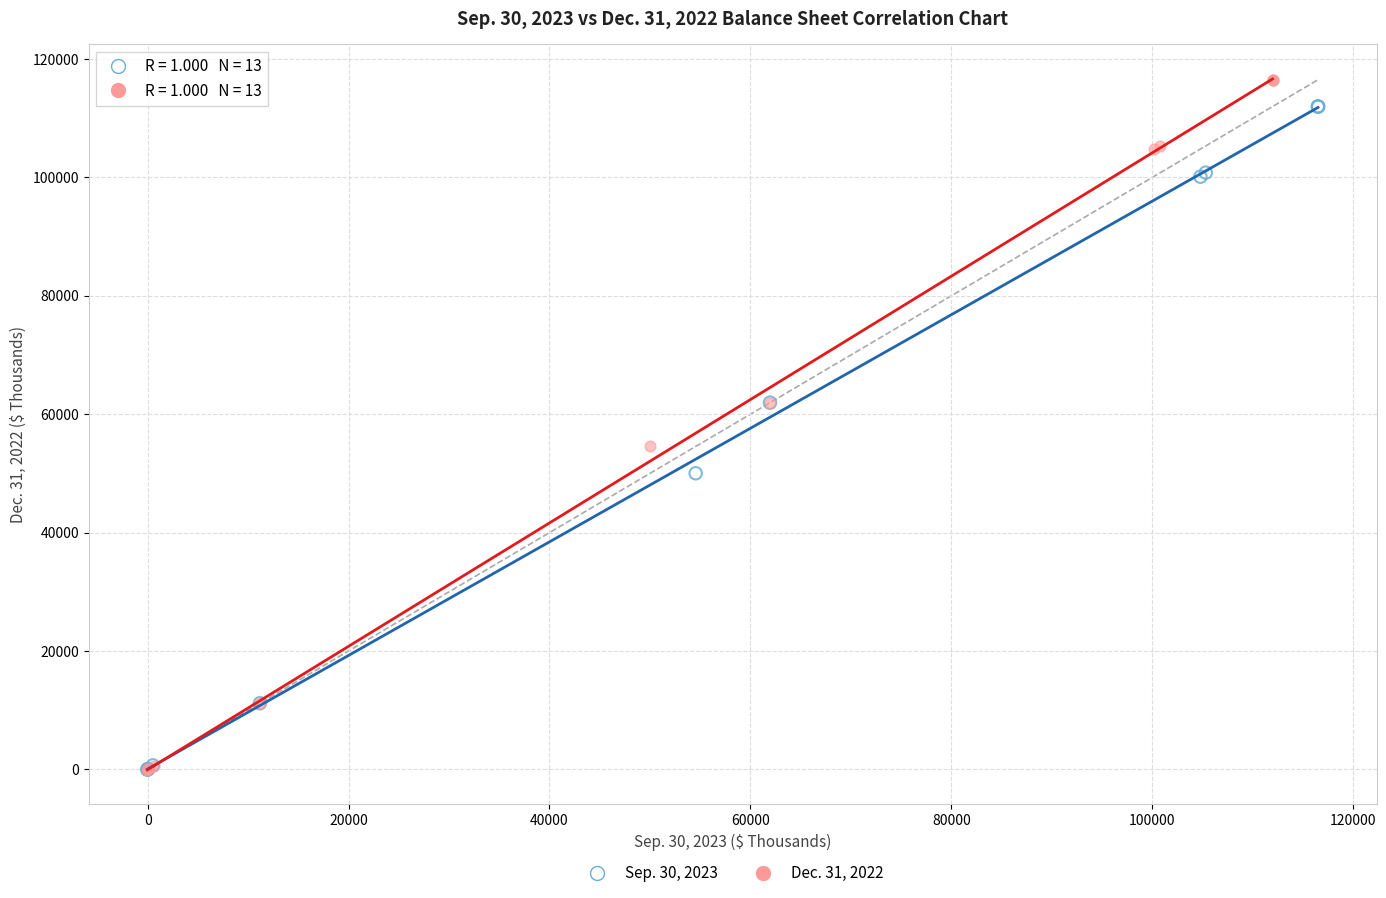

Which series has the widest spread of Y values?

Dec. 31, 2022